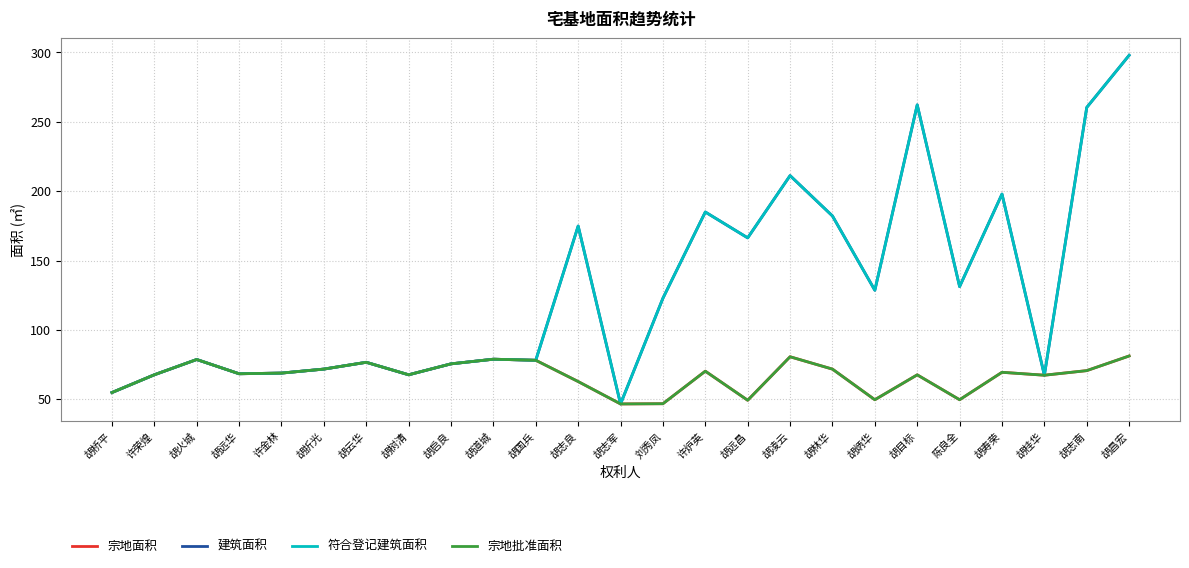

True or false: 宗地面积 and 宗地批准面积 cross at least once.

False